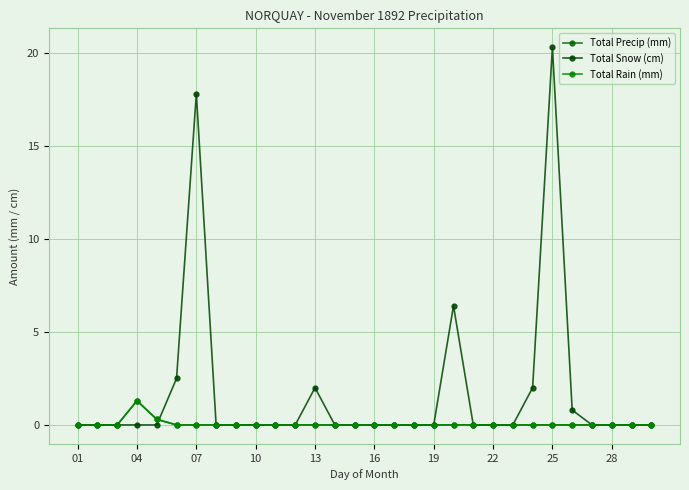

In Total Precip (mm), how many points are higher than both neighbors (excluding endpoints)?

1